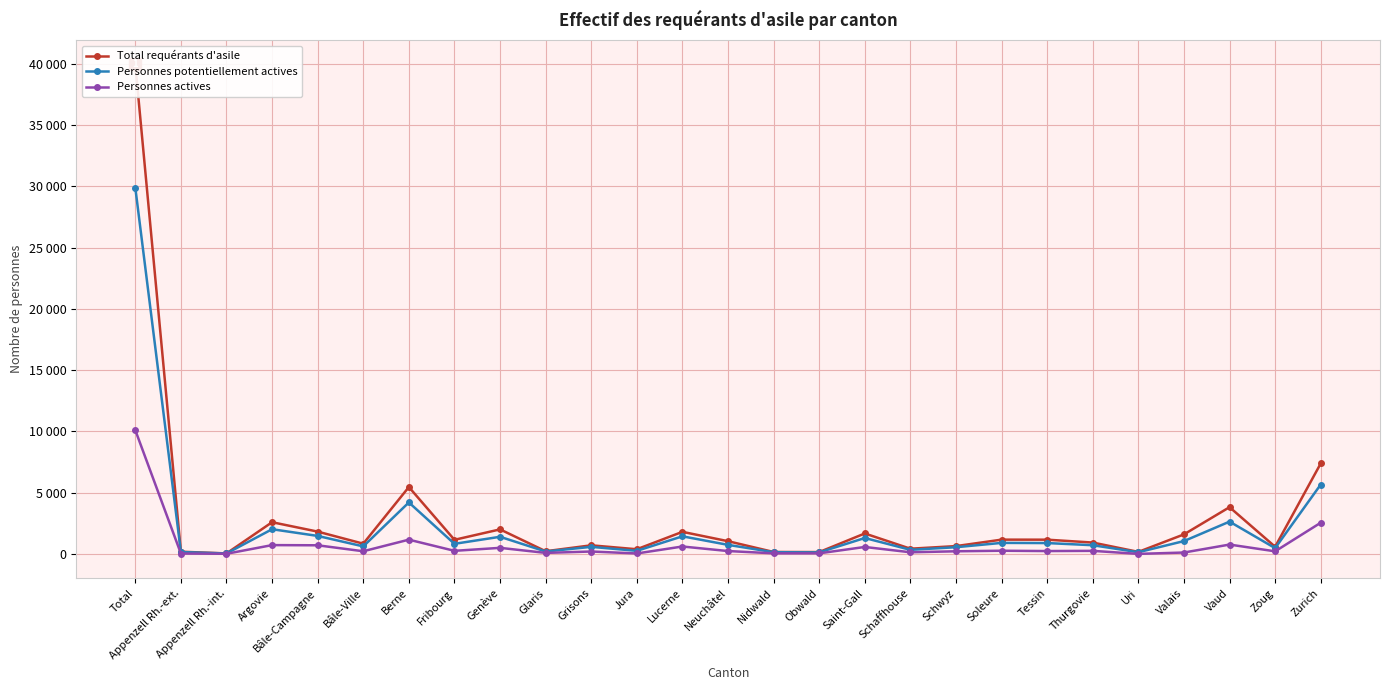

Is the value of Personnes actives at Argovie greater than the value of Total requérants d'asile at Schwyz?

Yes